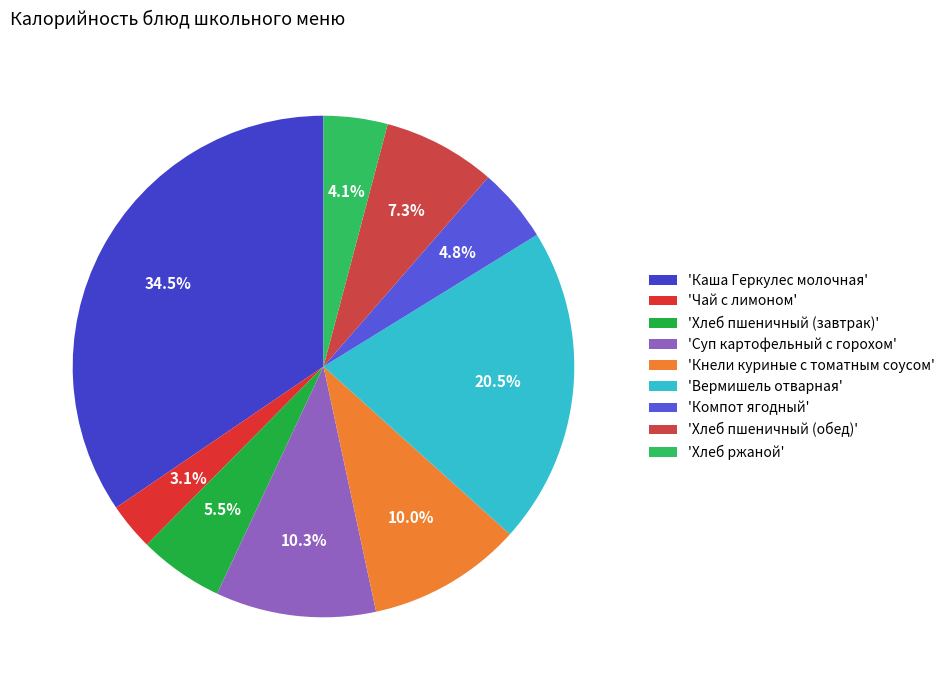

To the nearest percent, what is the average slice percentage?

11%